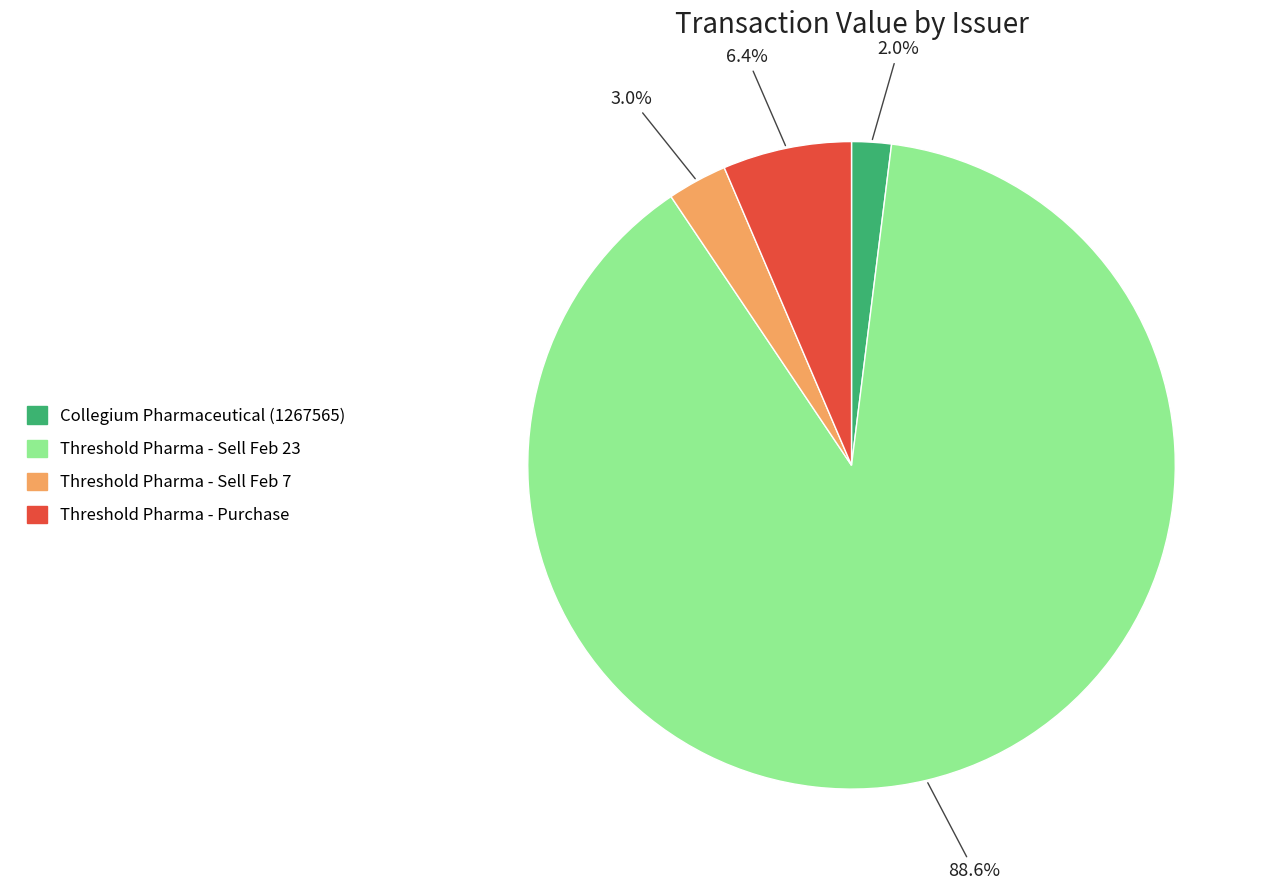

Does any single category account for the majority?

Yes